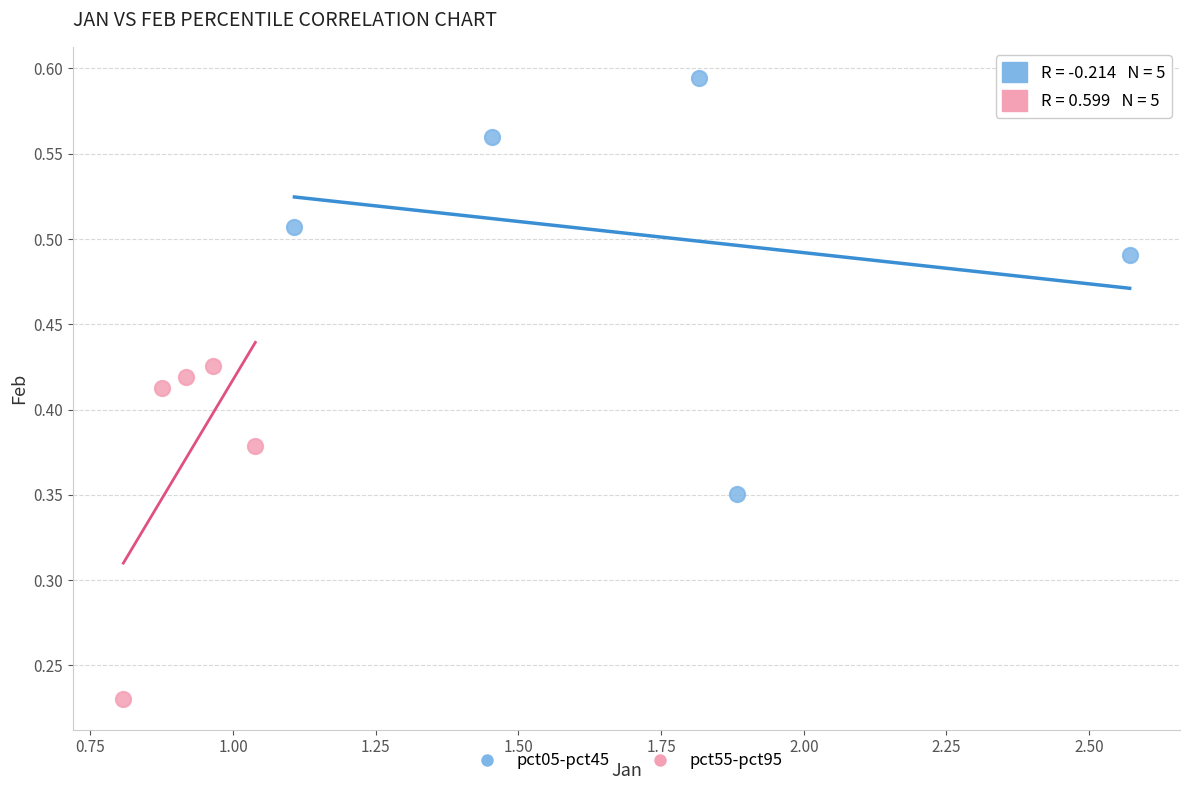

Which series has the largest Y range (max minus min)?

pct05-pct45